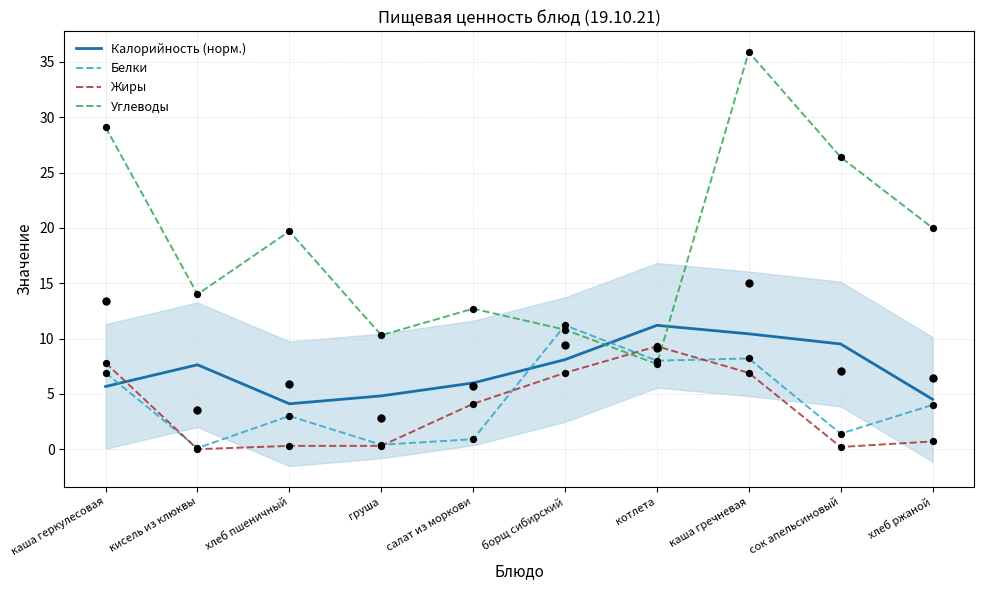

Is the value of Белки at котлета greater than the value of Жиры at кисель из клюквы?

Yes